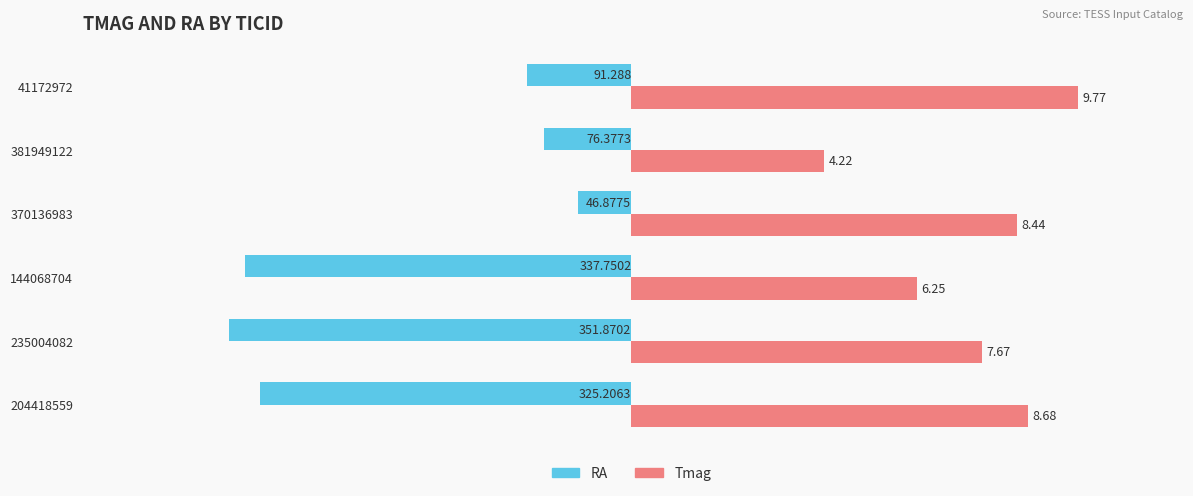

List the series in order of their overall mean, lowest first.

RA, Tmag